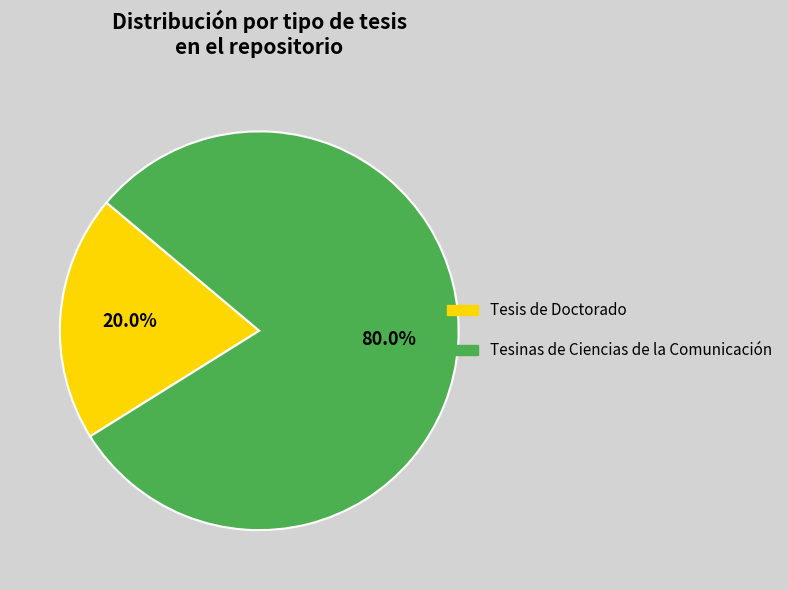

How many segments does this pie chart have?

2